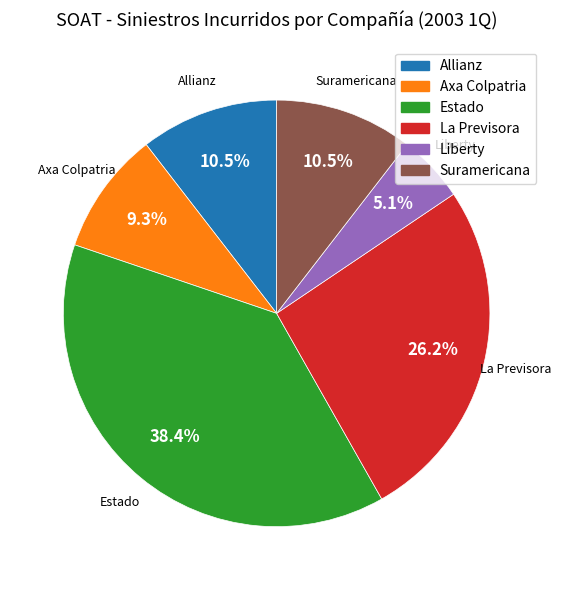

Between Estado and Suramericana, which is larger?

Estado